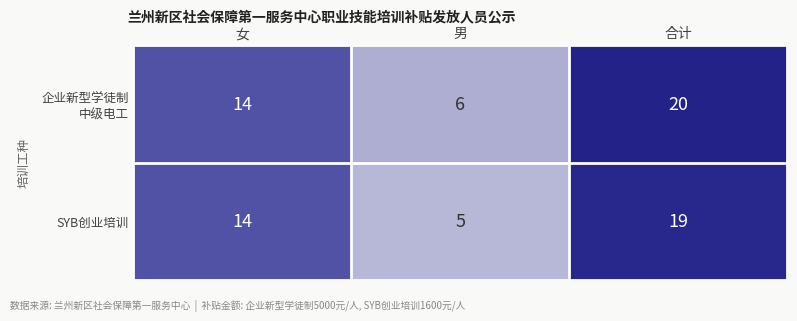

Which category has the highest value in the SYB创业培训 series?

合计